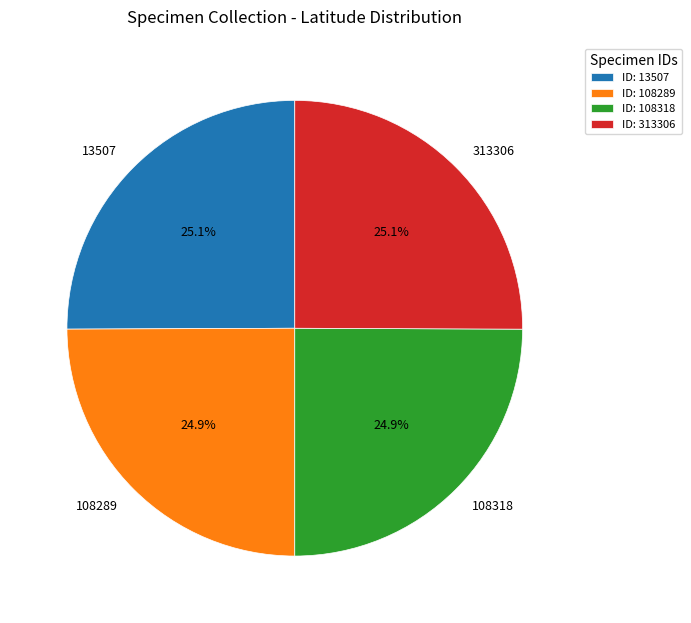

What is the ratio of the value at 108289 to the value at 313306?

1.0